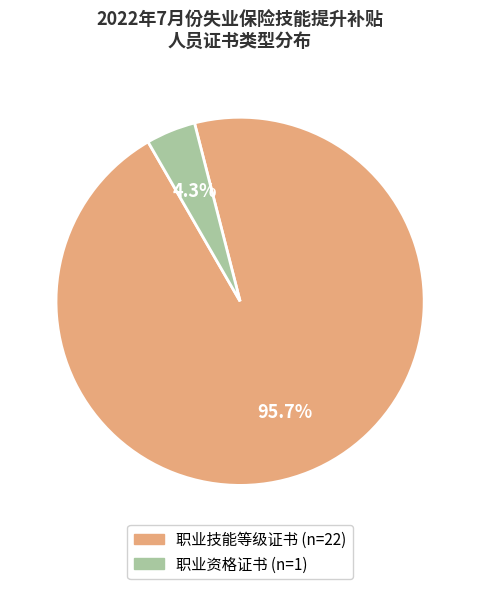

Between 职业技能等级证书 and 职业资格证书, which is larger?

职业技能等级证书